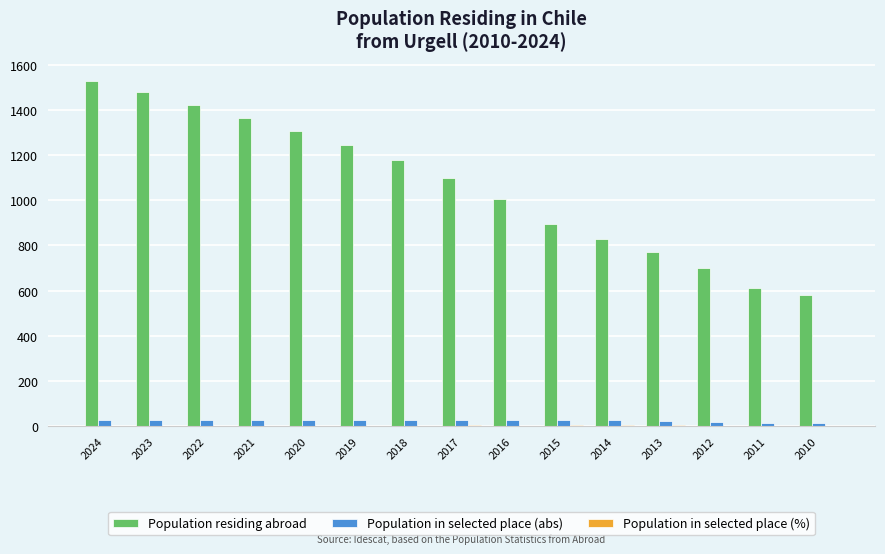

What is the maximum value for Population in selected place (abs)?

28.0